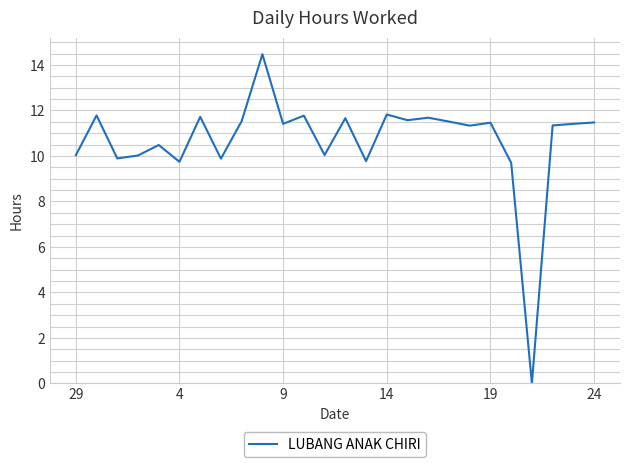

What is the greatest value displayed?

14.5